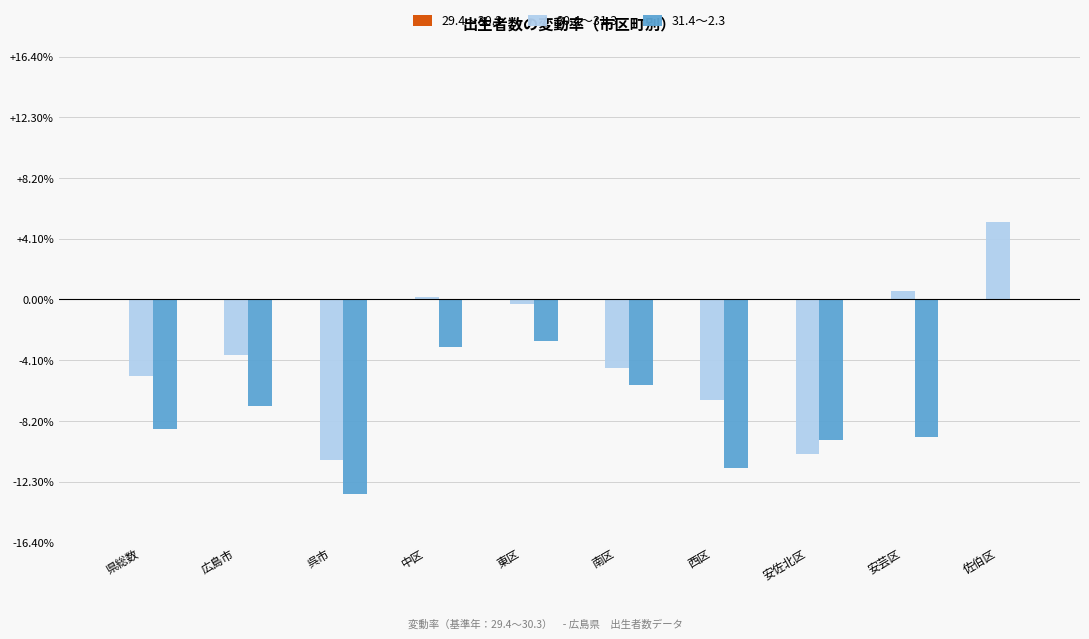

What is the sum of the 31.4～2.3 values at 安佐北区 and 広島市?

-16.7